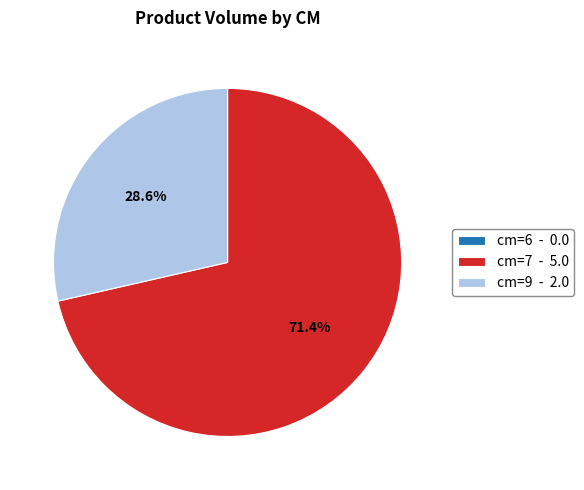

To the nearest percent, what is the difference between the largest and smallest slice percentages?

71%